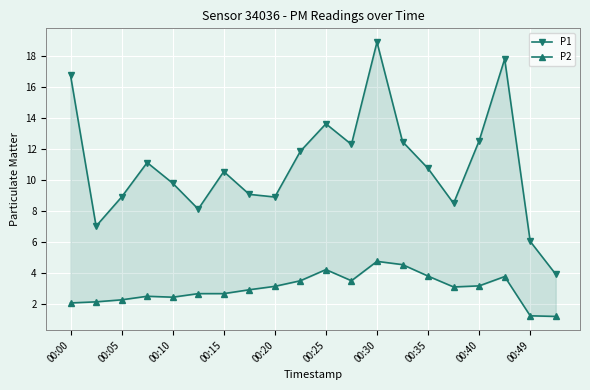

The P1 series shows 12.5 at 13. True or false?

True